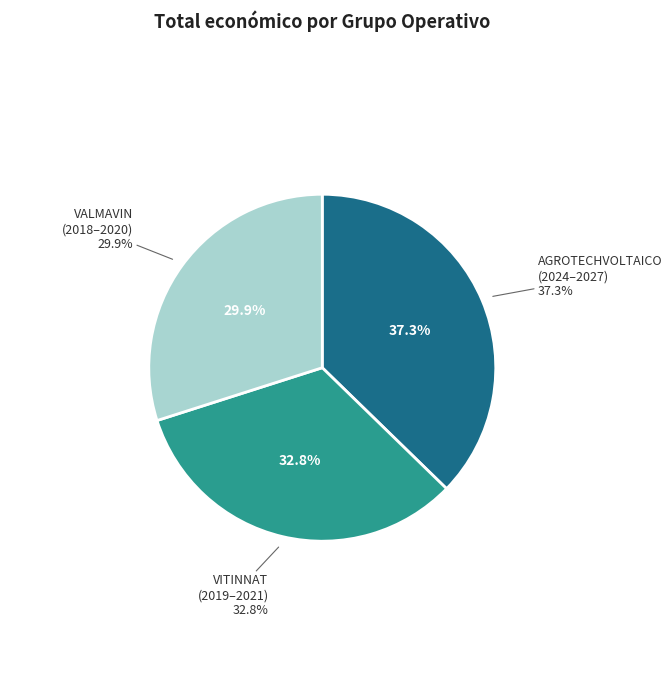

The VITINNAT slice represents 24% of the pie. True or false?

False